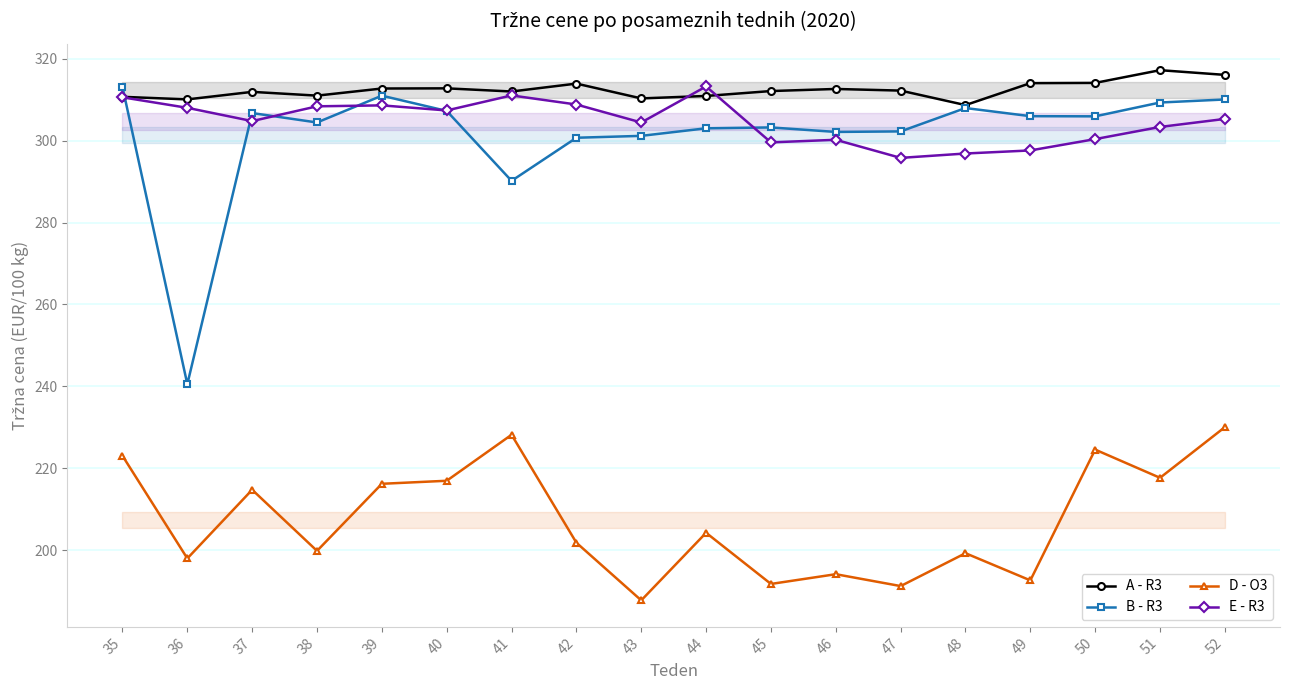

Does the chart display data point markers on the line(s)?

Yes